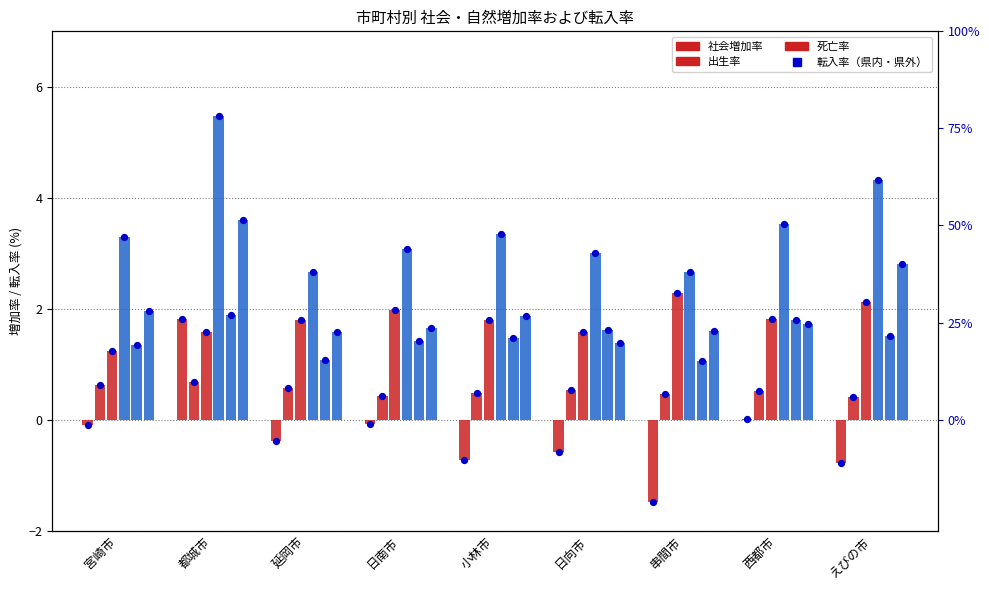

Which series contains the highest Y value?

転入率